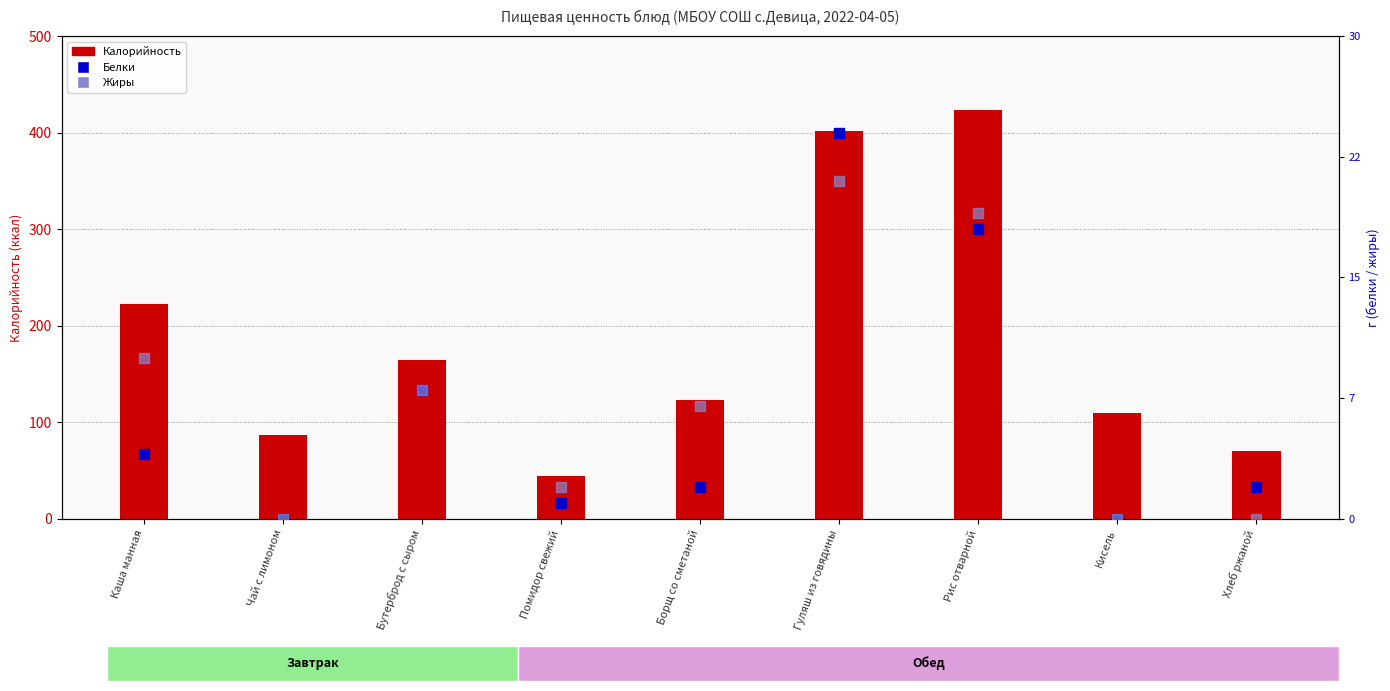

At which category is the sum across all series the highest?

Рис отварной